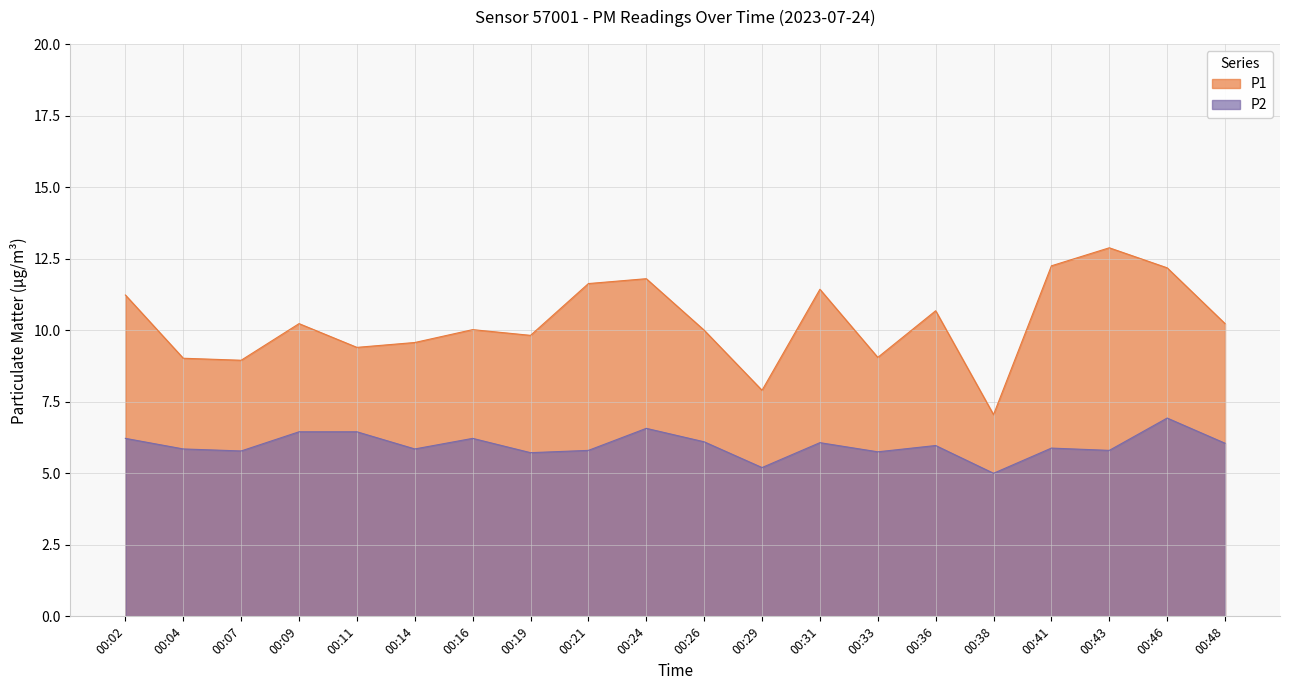

Rank the categories by P1 value from lowest to highest.

00:38, 00:29, 00:07, 00:04, 00:33, 00:11, 00:14, 00:19, 00:26, 00:16, 00:09, 00:48, 00:36, 00:02, 00:31, 00:21, 00:24, 00:46, 00:41, 00:43